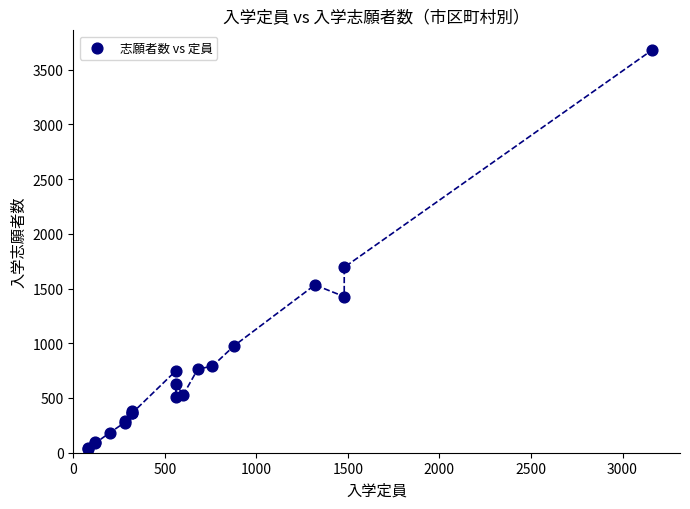

What Y value in the scatter plot is closest to 1857?

1694